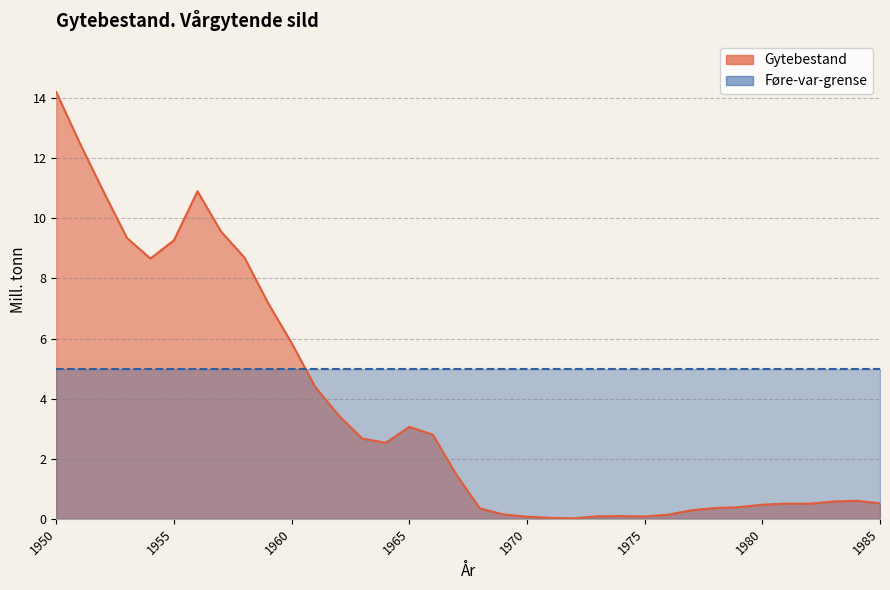

How many points are higher than both their immediate neighbors (excluding endpoints)?

5